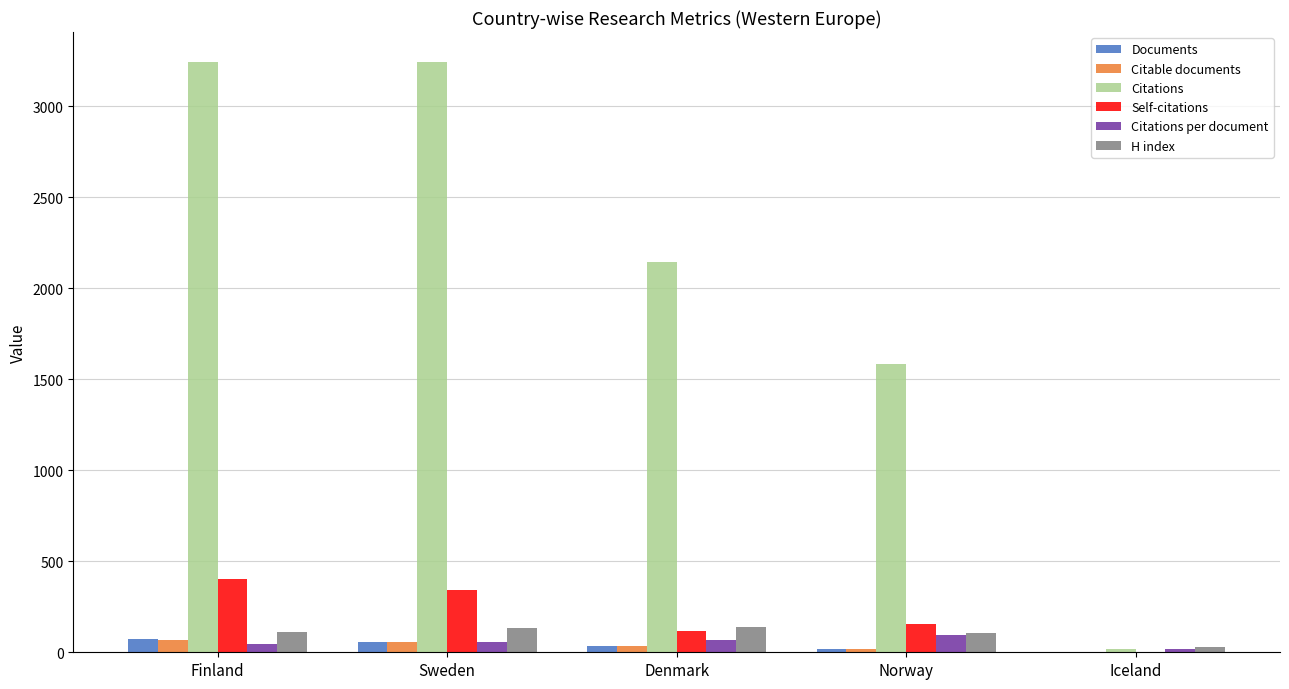

What is the highest value of the Citable documents series?

68.0